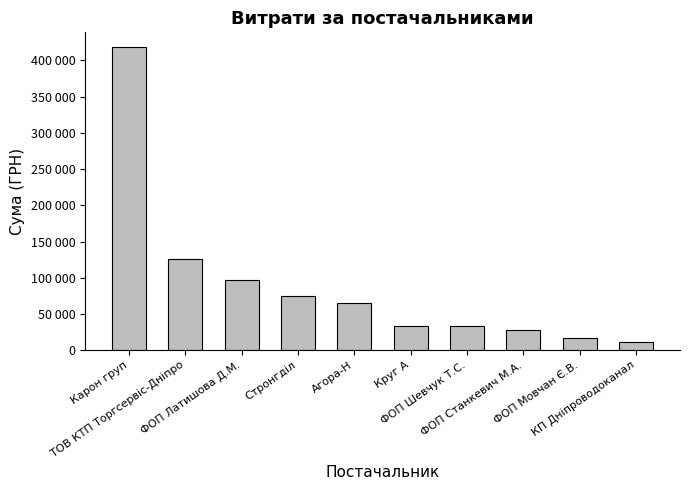

List the labels in order of value, smallest first.

КП Дніпроводоканал, ФОП Мовчан Є.В., ФОП Станкевич М.А., ФОП Шевчук Т.С., Круг А, Агора-Н, Стронгділ, ФОП Латишова Д.М., ТОВ КТП Торгсервіс-Дніпро, Карон груп